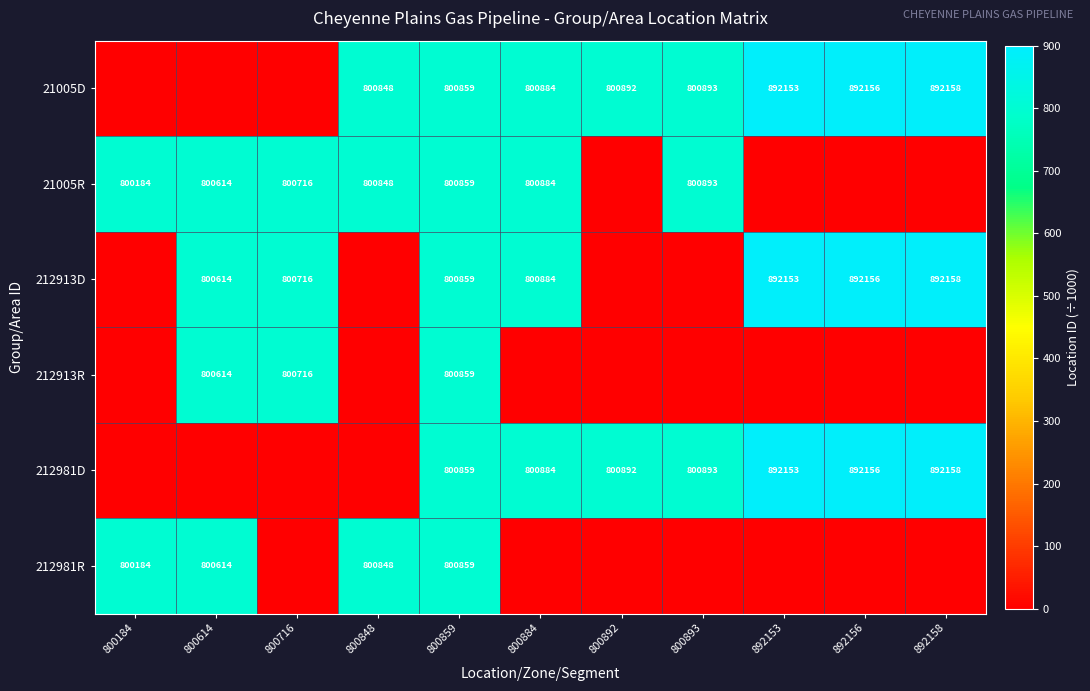

The 21005D series shows 892153 at 892153. True or false?

True